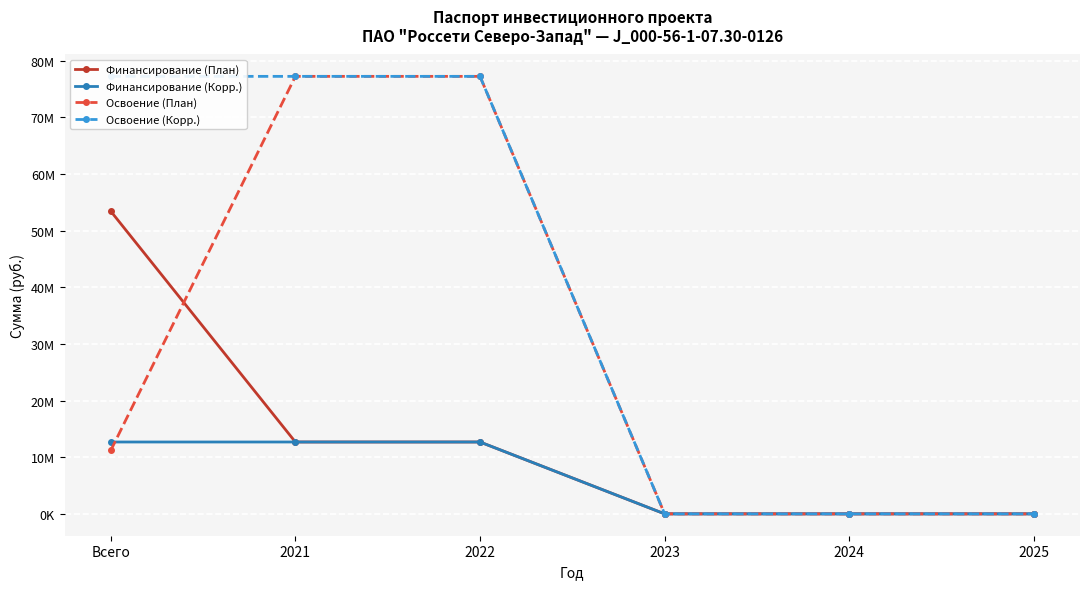

At how many categories does at least one series exceed 33640281?

3